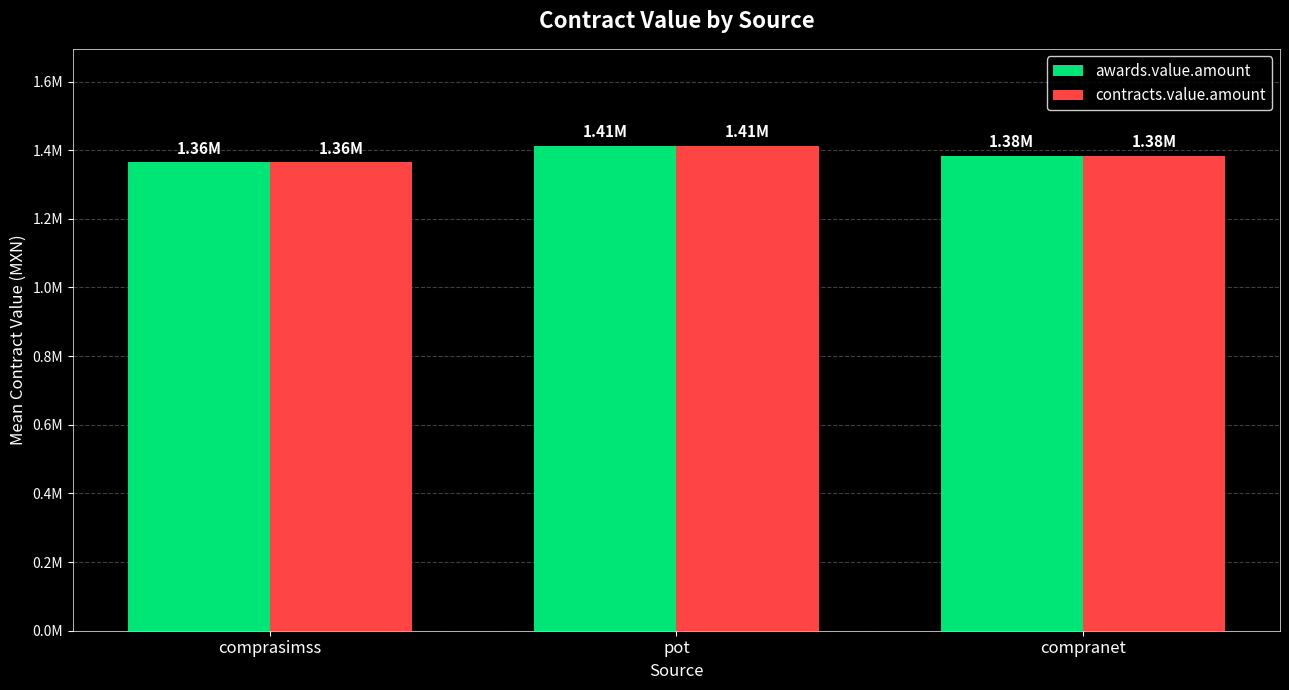

At which category is the sum across all series the highest?

pot